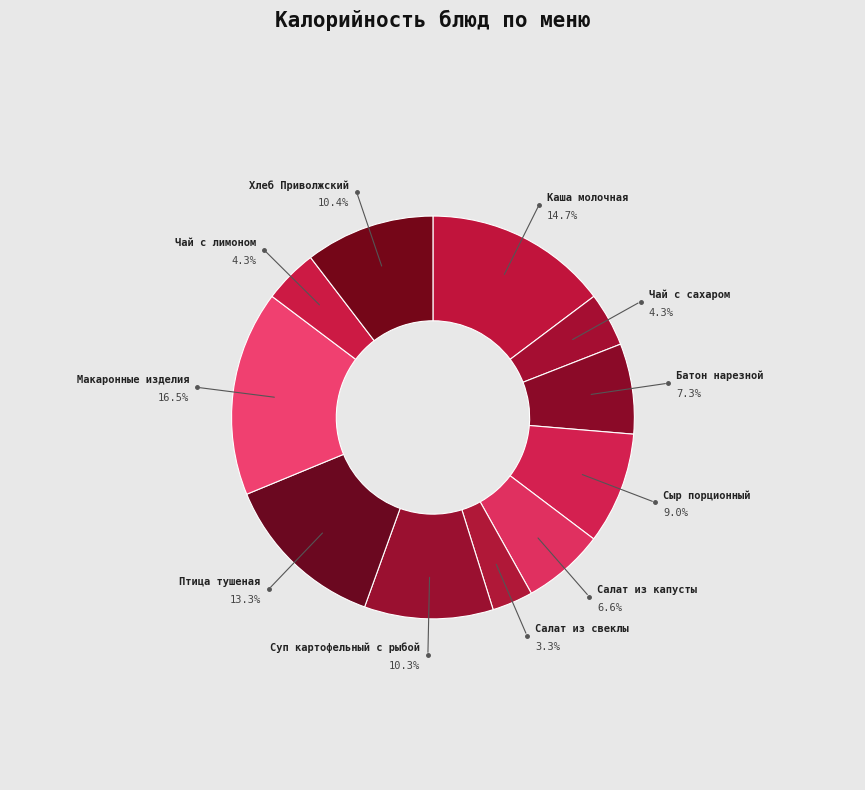

Which category has the smallest portion of the pie?

Салат из свеклы